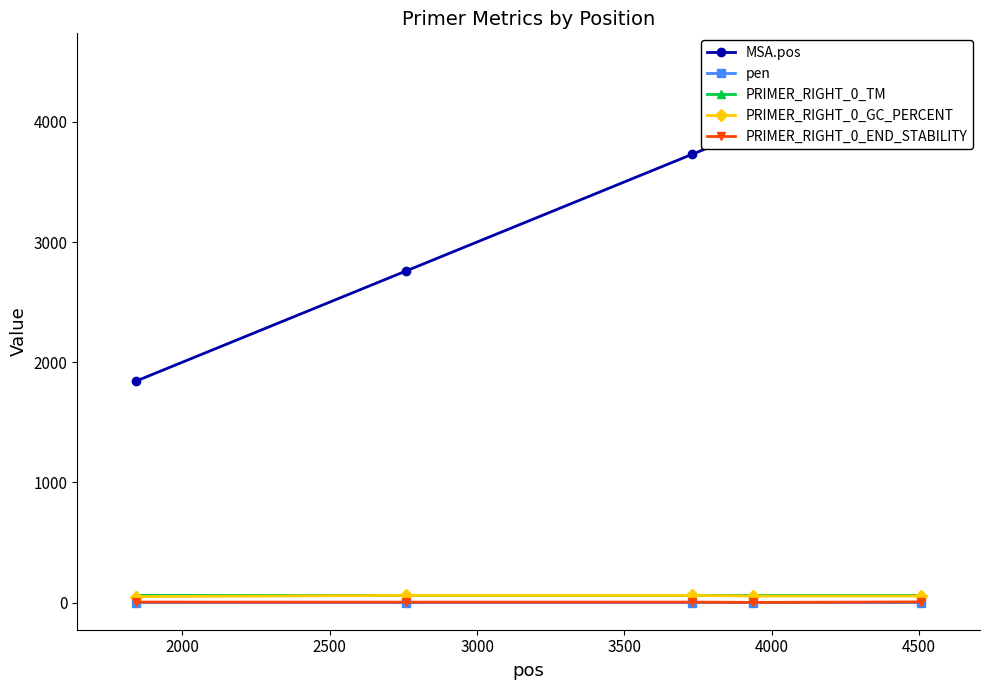

What is the value of the PRIMER_RIGHT_0_END_STABILITY point at the 1st from the left?

4.7